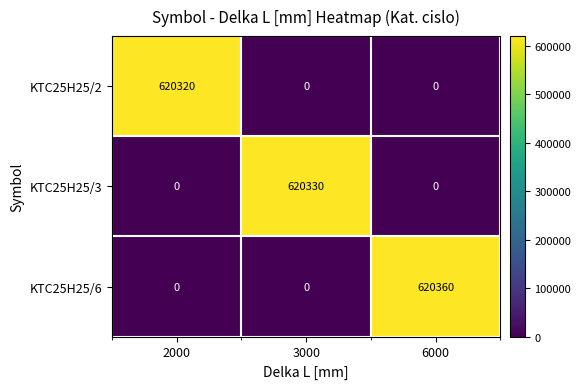

Between 2000 and 6000, which series saw the biggest shift?

KTC25H25/6